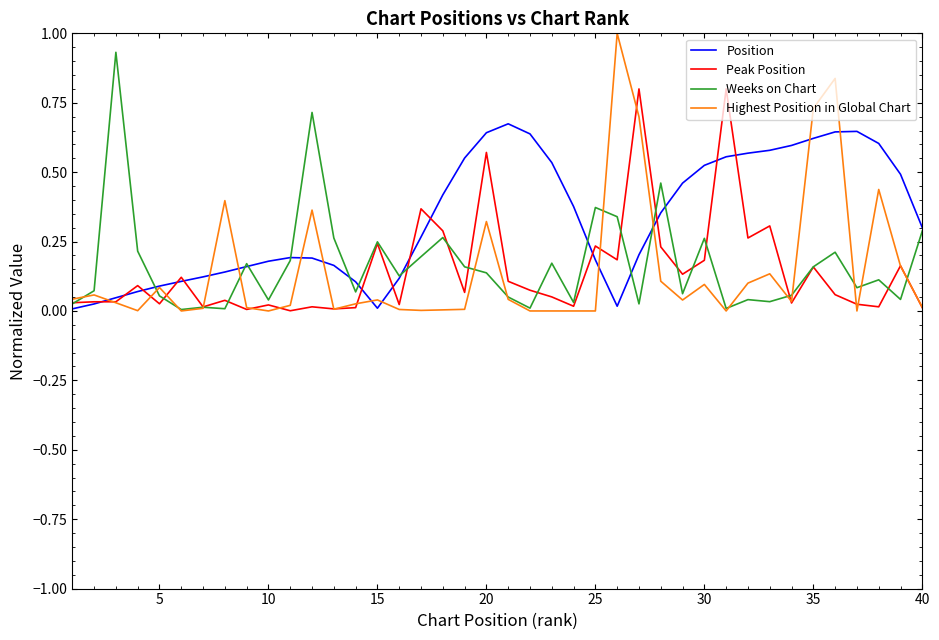

Which series has the largest total across all categories?

Position